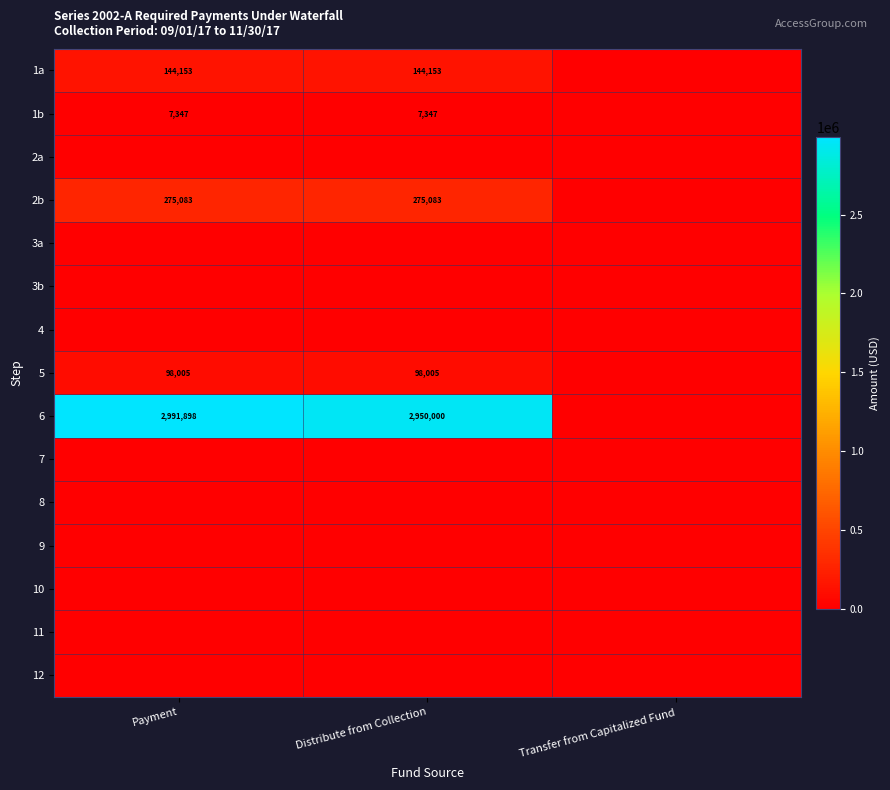

Rank the categories by 1a value from lowest to highest.

Transfer from Capitalized Fund, Payment, Distribute from Collection